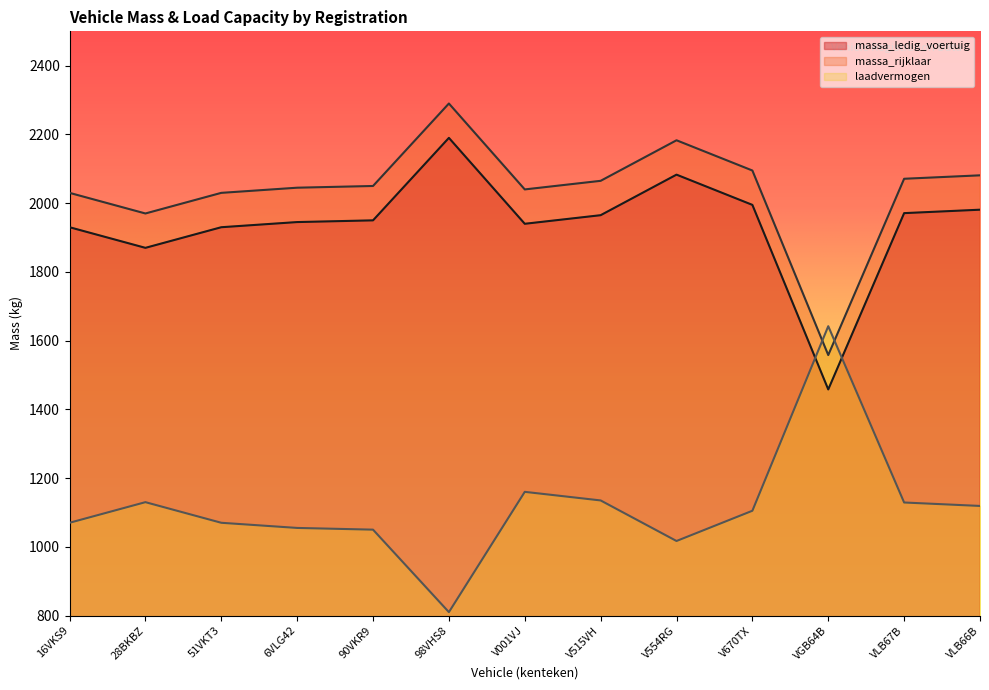

Which series has the widest spread of values?

laadvermogen